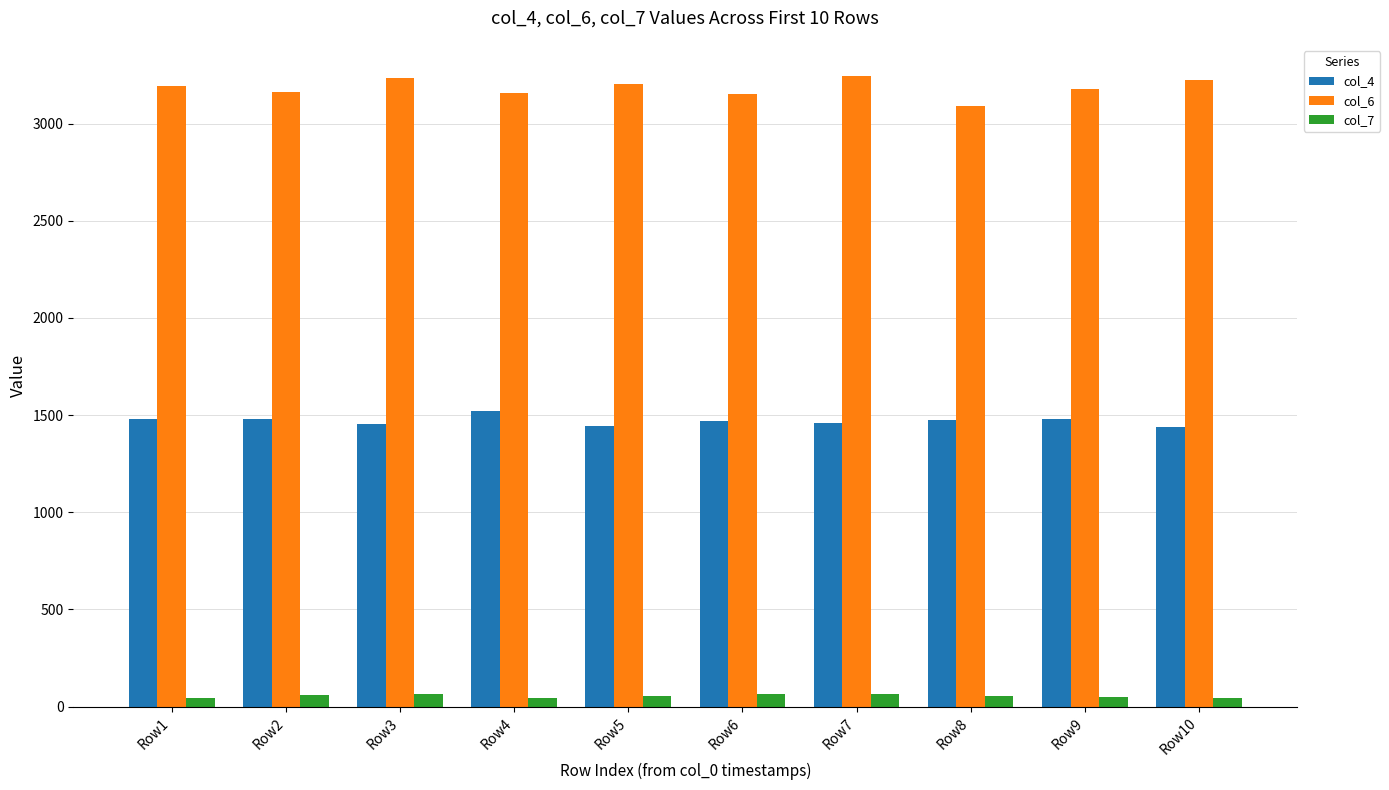

What is the lowest value of the col_4 series?

1441